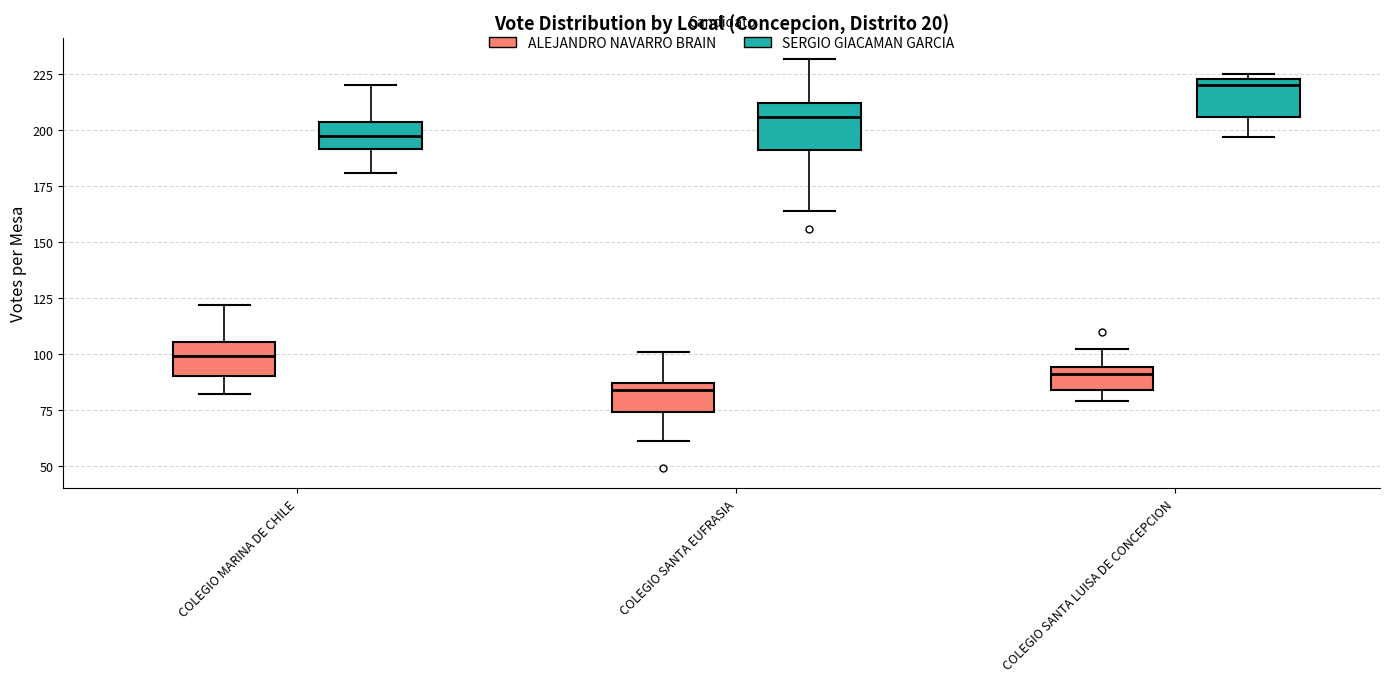

Reading left to right, transcribe this box plot: for each box, give where its median line is, the range the box spans, and where its two whiskers end, as read against the y-axis. The values are not printed on the chart, so give them approximately, as read against the axis.

COLEGIO MARINA DE CHILE (ALEJANDRO NAVARRO BRAIN): median 100, box 90 to 105, whiskers 80 to 120
COLEGIO MARINA DE CHILE (SERGIO GIACAMAN GARCIA): median 200, box 190 to 205, whiskers 180 to 220
COLEGIO SANTA EUFRASIA (ALEJANDRO NAVARRO BRAIN): median 85 (just below the box's upper edge), box 75 to 85, whiskers 60 to 100
COLEGIO SANTA EUFRASIA (SERGIO GIACAMAN GARCIA): median 205, box 190 to 210, whiskers 165 to 230
COLEGIO SANTA LUISA DE CONCEPCION (ALEJANDRO NAVARRO BRAIN): median 90, box 85 to 95, whiskers 80 to 100
COLEGIO SANTA LUISA DE CONCEPCION (SERGIO GIACAMAN GARCIA): median 220, box 205 to 225, whiskers 195 to 225 (just above the box's upper edge)